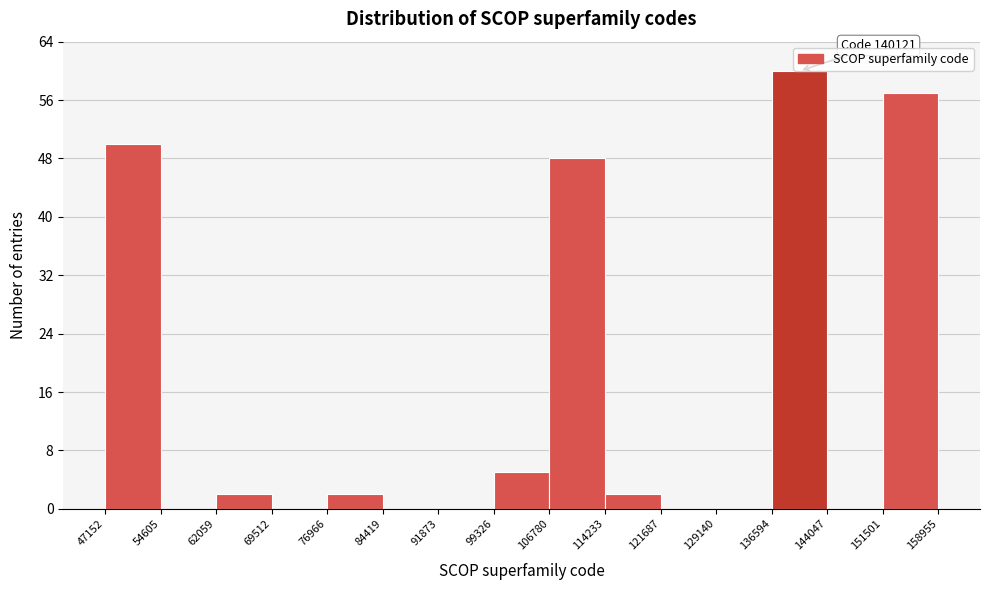

Over which range of the x-axis is the bar tallest?

136594 to 144047